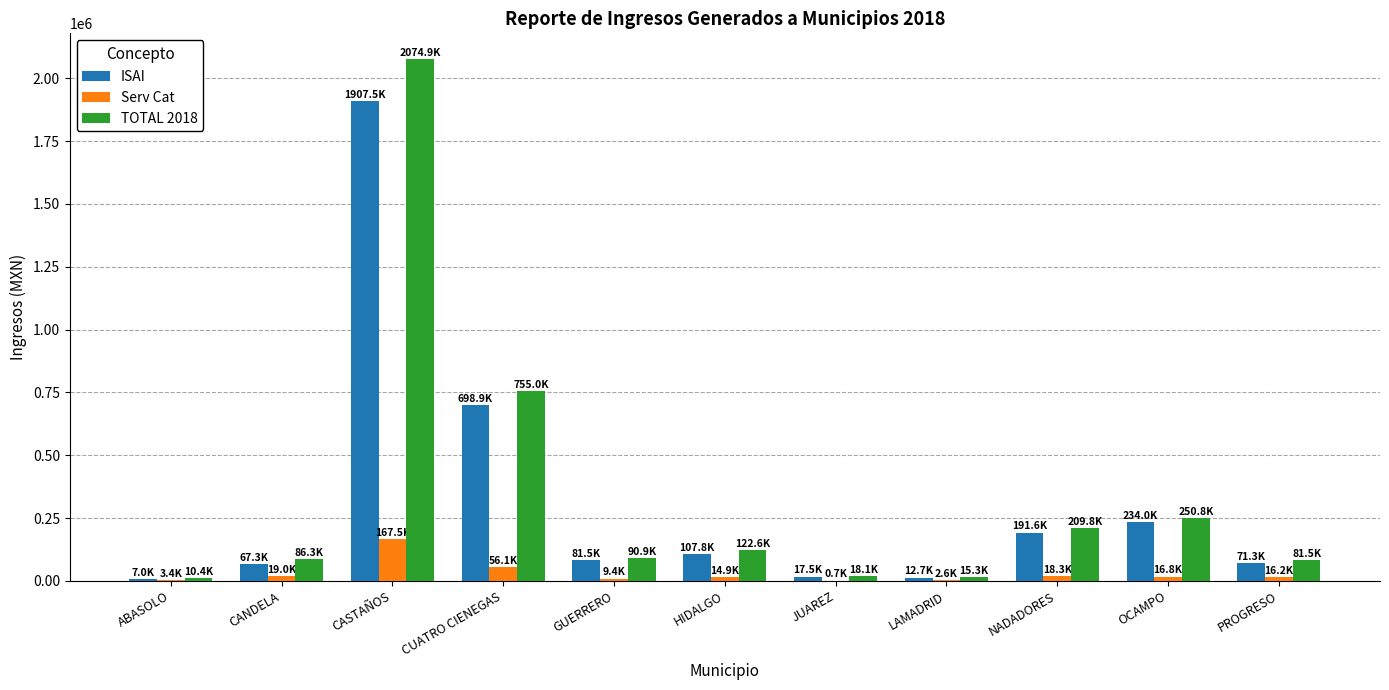

Is the value of Serv Cat at GUERRERO greater than the value of TOTAL 2018 at OCAMPO?

No